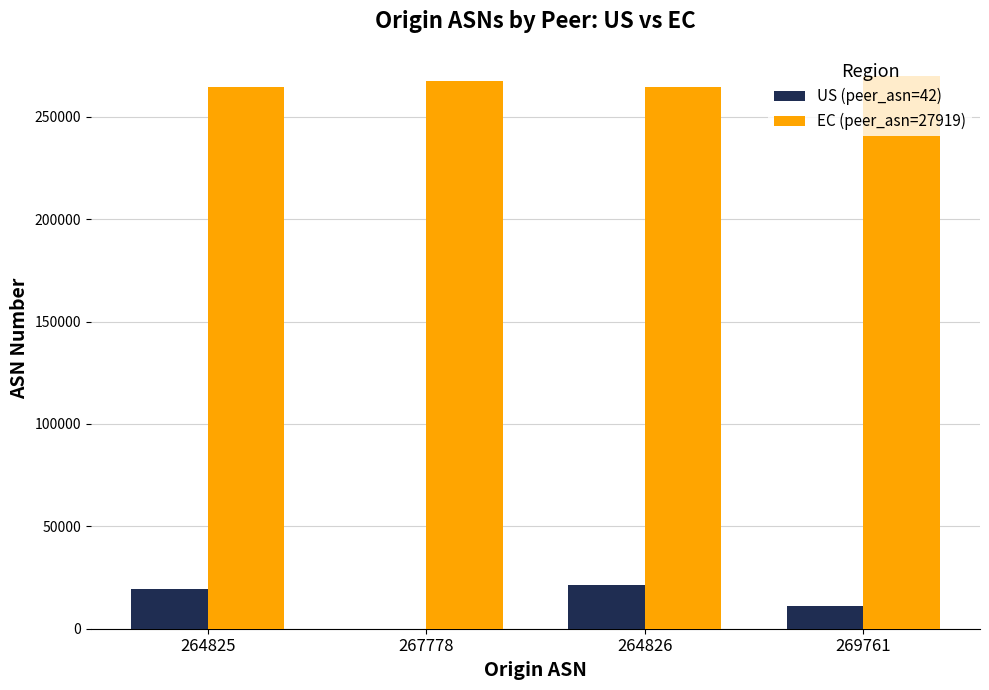

Which series has the largest total across all categories?

EC (peer_asn=27919)